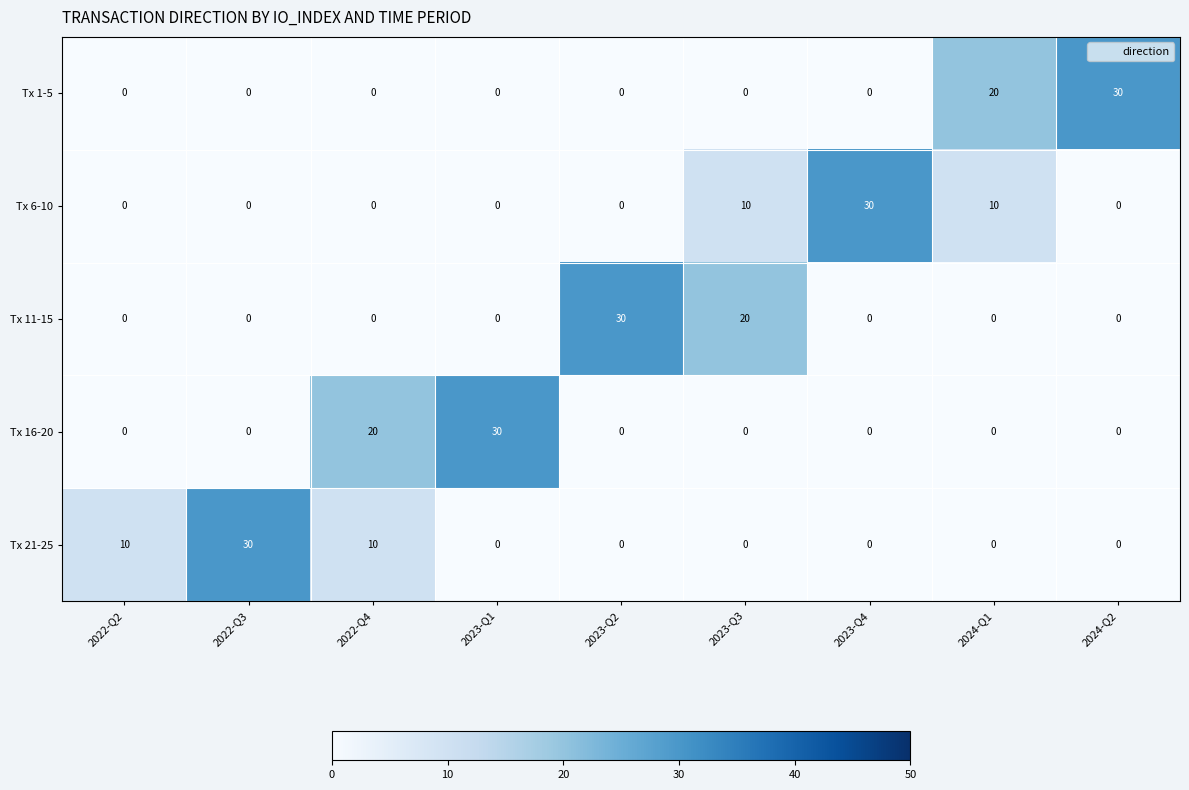

What value does the Tx 11-15 series have at 2023-Q2, to the nearest 5?

30